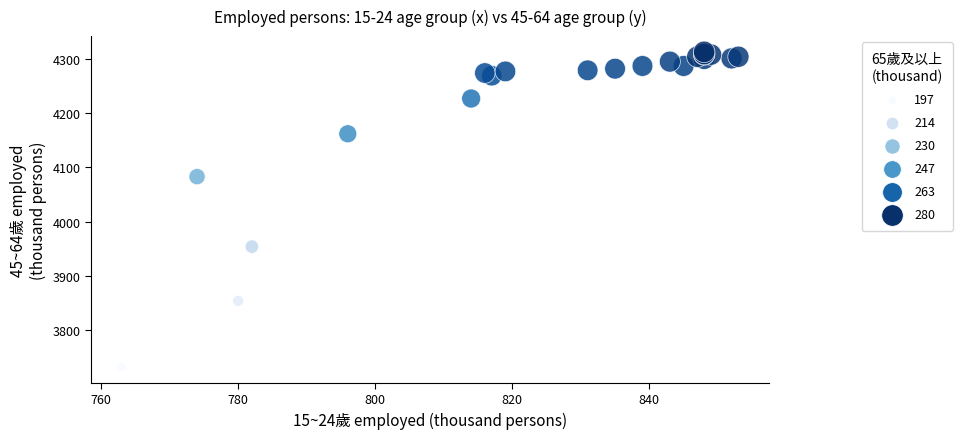

What Y value in the scatter plot is closest to 4022?

4083